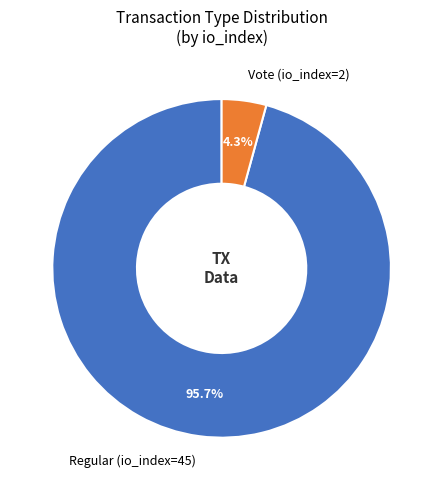

What percentage is the Vote (io_index=2) slice, to the nearest percent?

4%